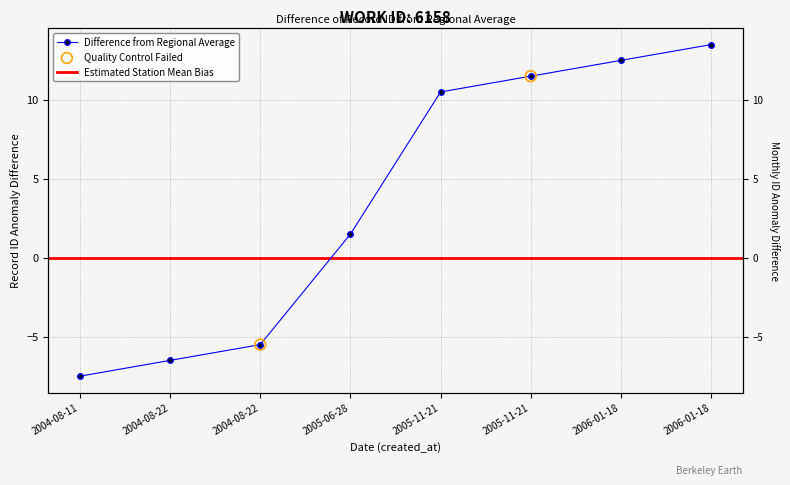

Which has a higher value, 2005-11-21 or 2004-08-11?

2005-11-21